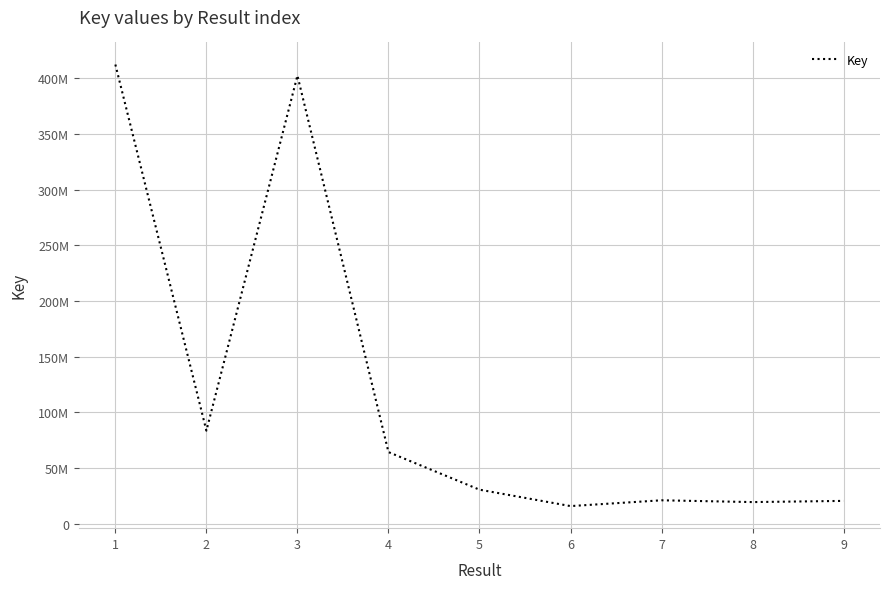

Does the chart have visible grid lines?

Yes